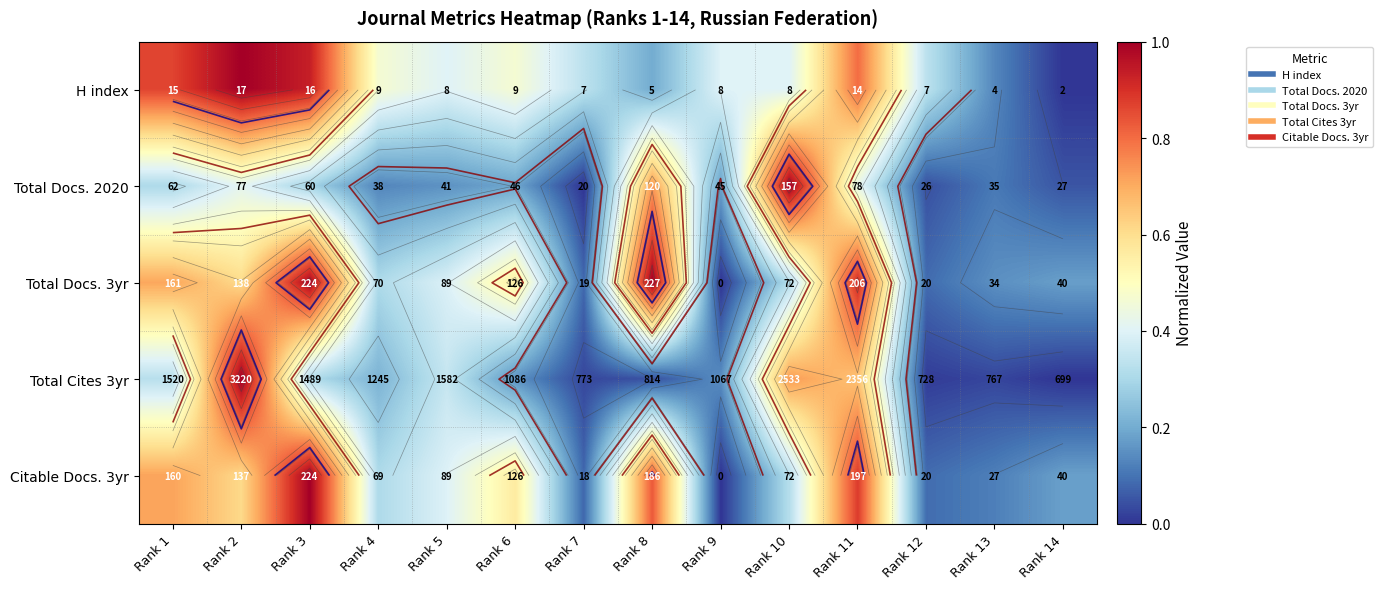

How many values in the H index series exceed 0?

13